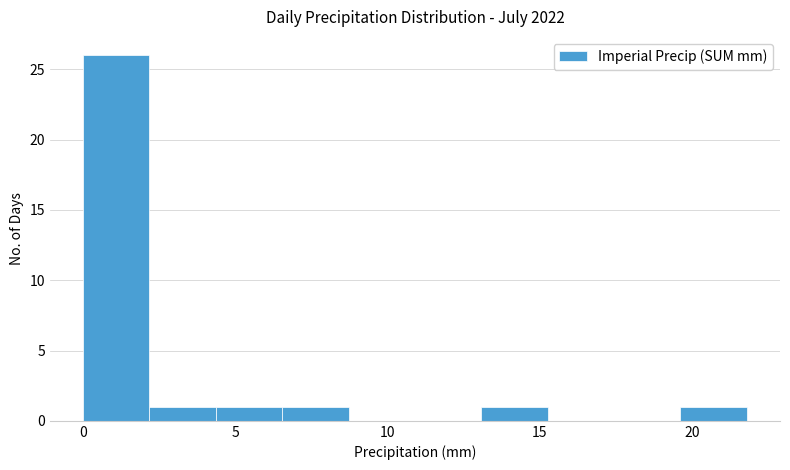

Reading left to right, list every bar in this chart as the range it spans on the x-axis followed by its height. Neither the bar edges nor the heights are printed on the chart, so give them approximately, as read against the axes.

0.0 to 2.0: 26
2.0 to 4.5: 1
4.5 to 6.5: 1
6.5 to 8.5: 1
8.5 to 11.0: 0
11.0 to 13.0: 0
13.0 to 15.5: 1
15.5 to 17.5: 0
17.5 to 19.5: 0
19.5 to 22.0: 1